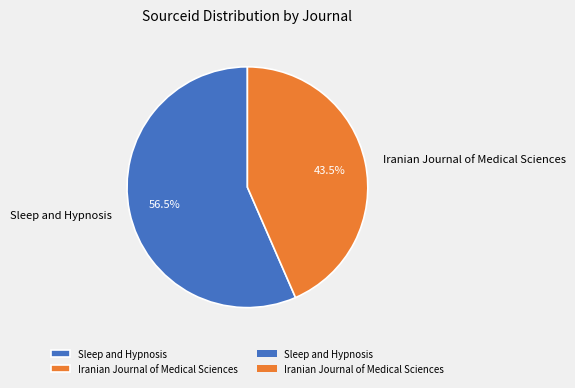

Is there a majority slice in this chart?

Yes